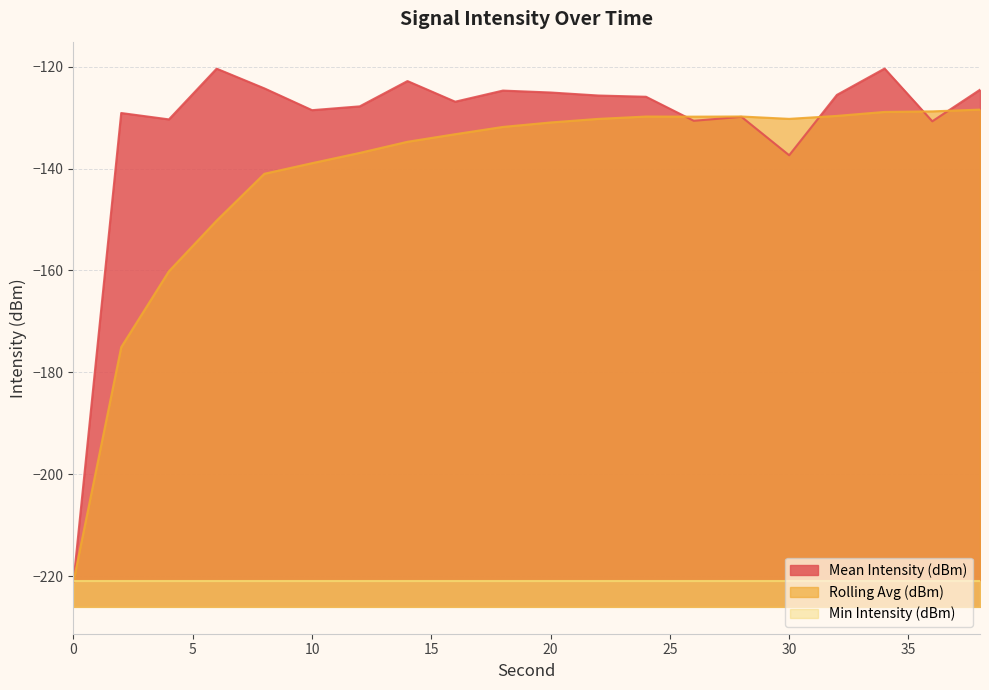

Count the number of data series in this chart.

3